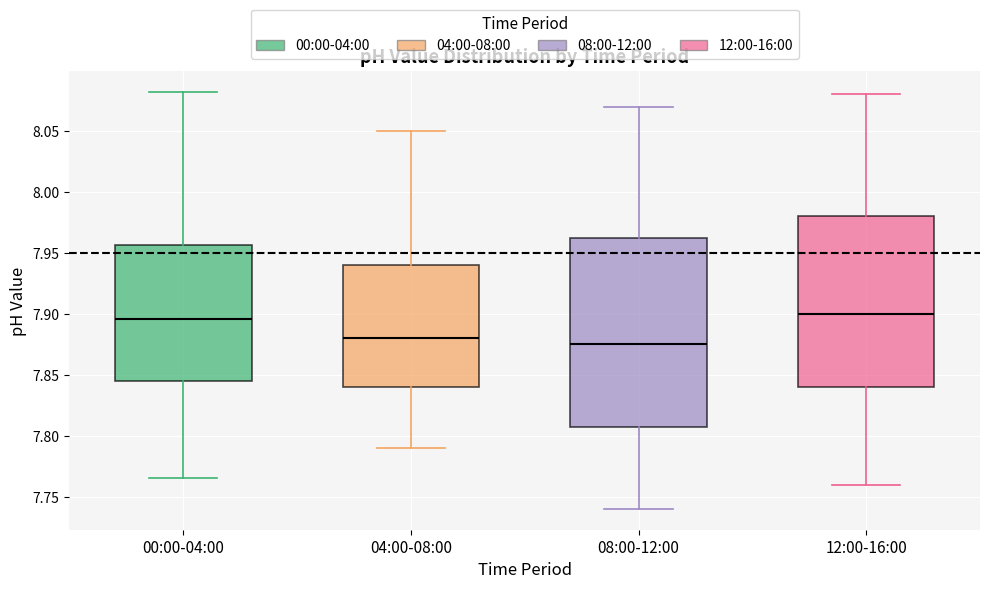

Reading left to right, read every box against the y-axis: the position of its median line, the range the box covers, and the ends of its whiskers. The values are not printed on the chart, so give them approximately, as read against the axis.

00:00-04:00: median 7.895, box 7.845 to 7.955, whiskers 7.765 to 8.080
04:00-08:00: median 7.880, box 7.840 to 7.940, whiskers 7.790 to 8.050
08:00-12:00: median 7.875, box 7.810 to 7.965, whiskers 7.740 to 8.070
12:00-16:00: median 7.900, box 7.840 to 7.980, whiskers 7.760 to 8.080